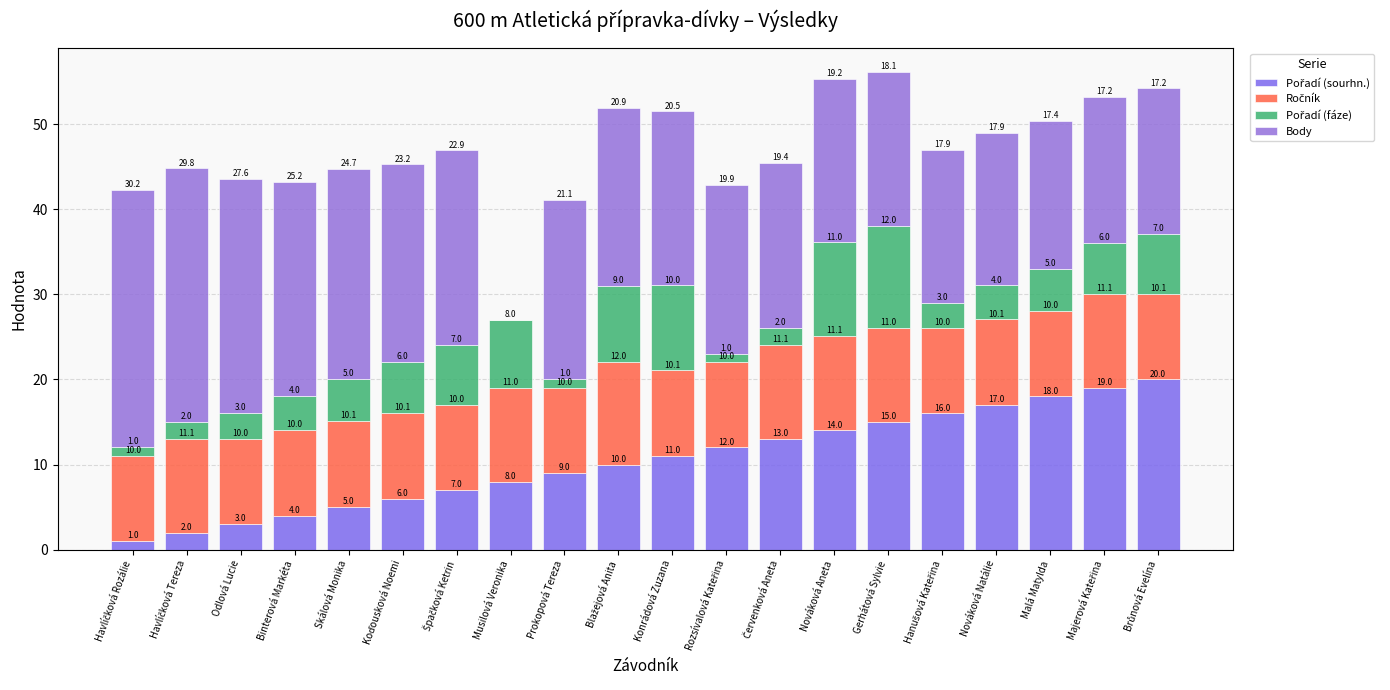

Rank the categories by Ročník value from lowest to highest.

Malá Matylda, Prokopová Tereza, Rozsívalová Kateřina, Binterová Markéta, Hanušová Kateřina, Špačková Ketrin, Odlová Lucie, Havlíčková Rozálie, Konrádová Zuzana, Nováková Natálie, Brůnová Evelína, Koďousková Noemi, Skálová Monika, Musilová Veronika, Gerhátová Sylvie, Havlíčková Tereza, Červenková Aneta, Majerová Kateřina, Nováková Aneta, Blažejová Anita